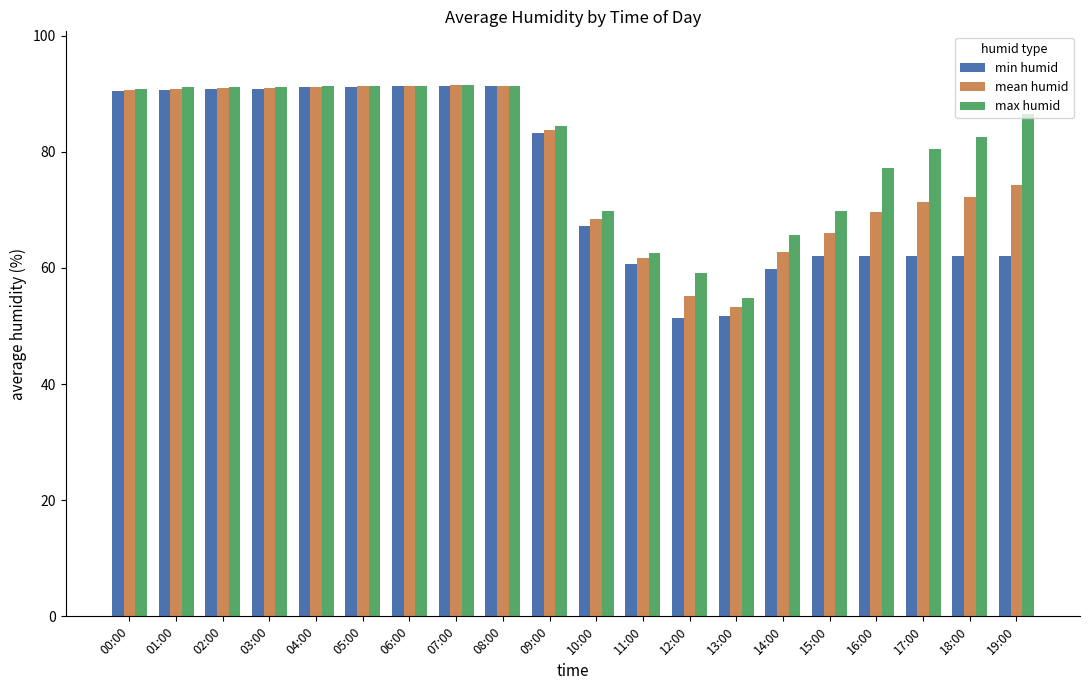

The min humid series shows 24.5 at 04:00. True or false?

False